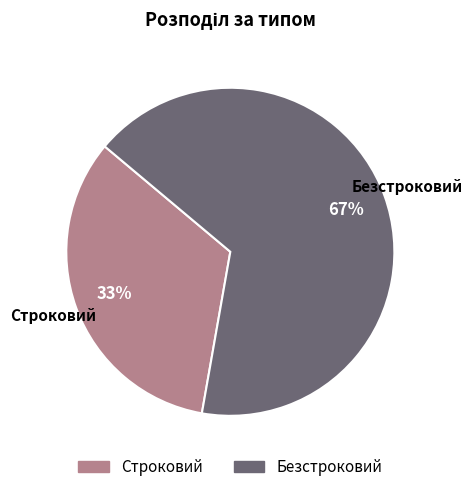

The Безстроковий slice represents 67% of the pie. True or false?

True